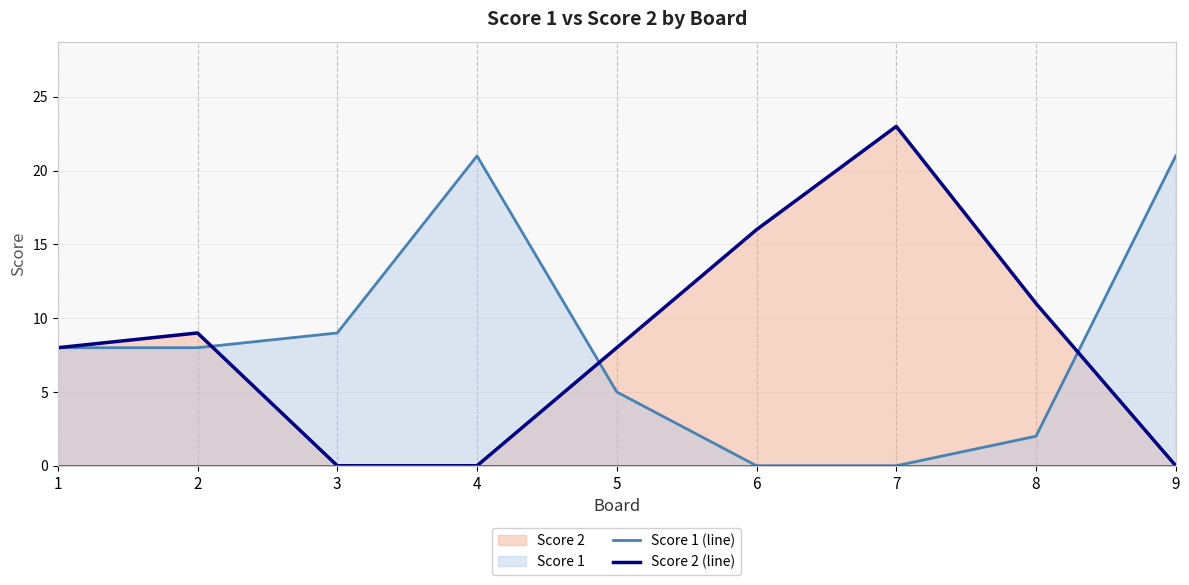

At which label does Score 2 (line) reach its peak?

7